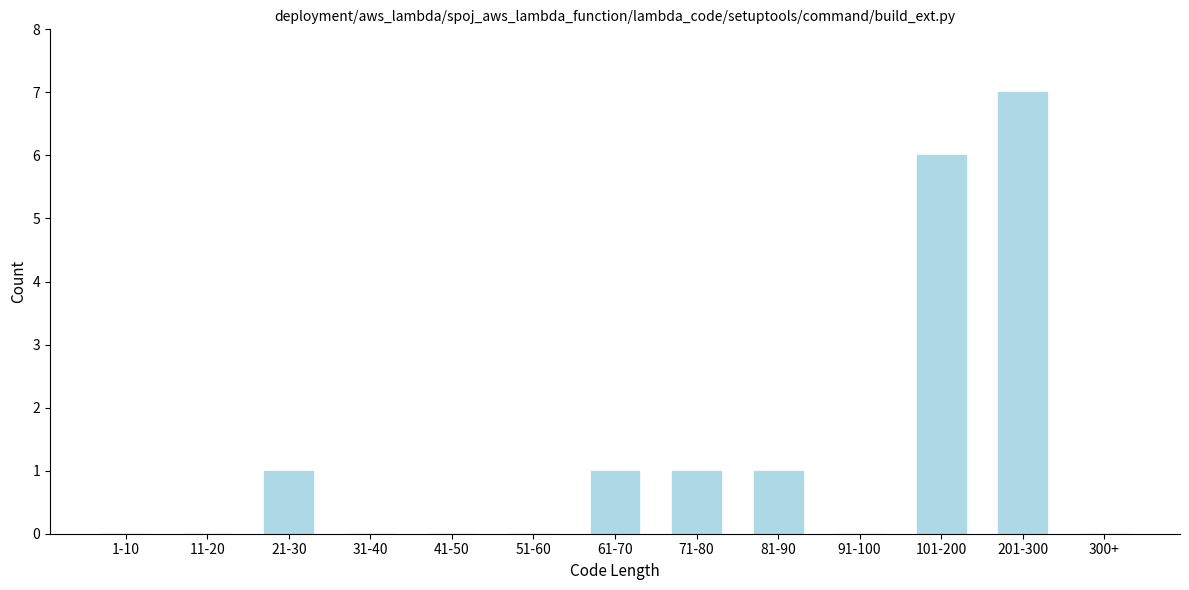

Reading left to right, what are all the values shown in this chart?

1-10=0	11-20=0	21-30=1	31-40=0	41-50=0	51-60=0	61-70=1	71-80=1	81-90=1	91-100=0	101-200=6	201-300=7	300+=0